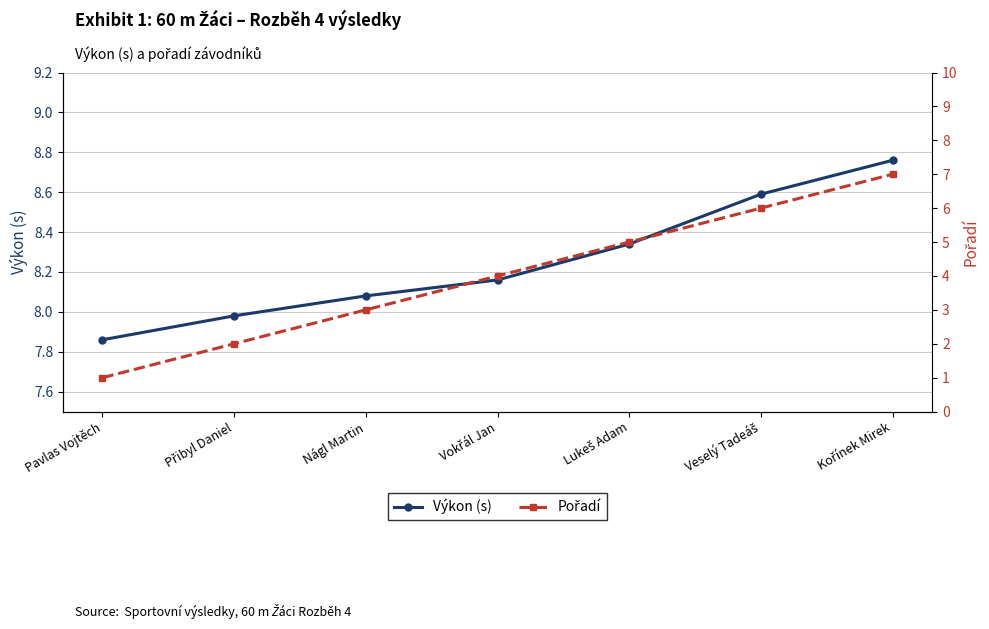

How many lines are shown in the chart?

2